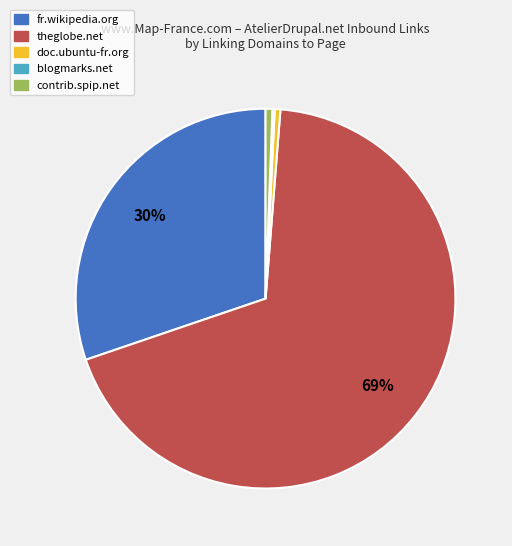

Does any single category account for the majority?

Yes